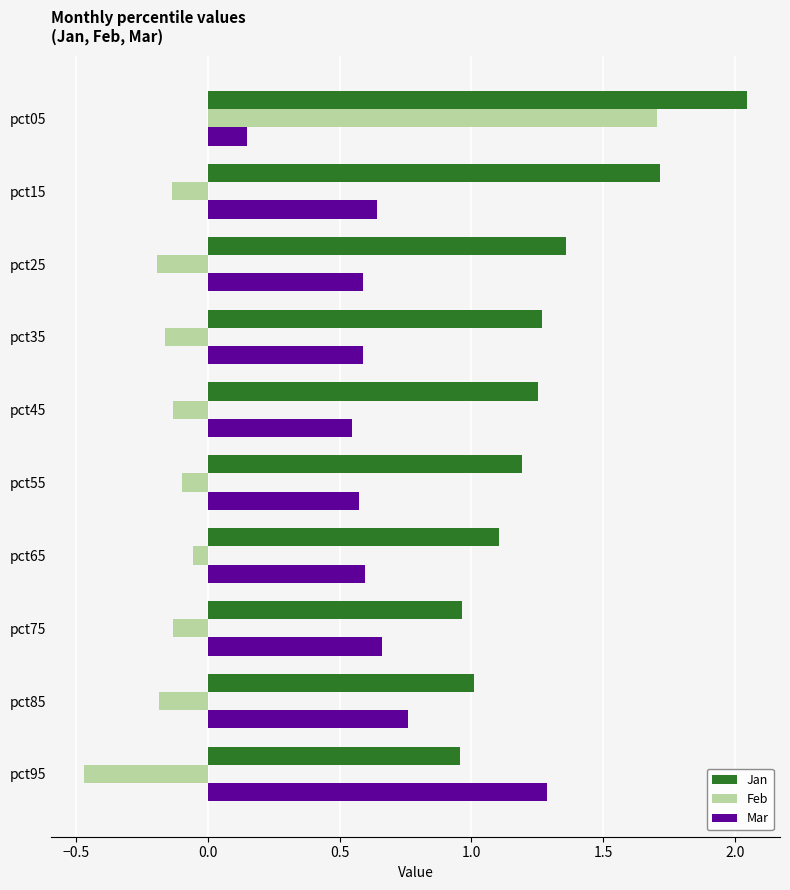

The value of Mar at pct95 is 0.4. True or false?

False